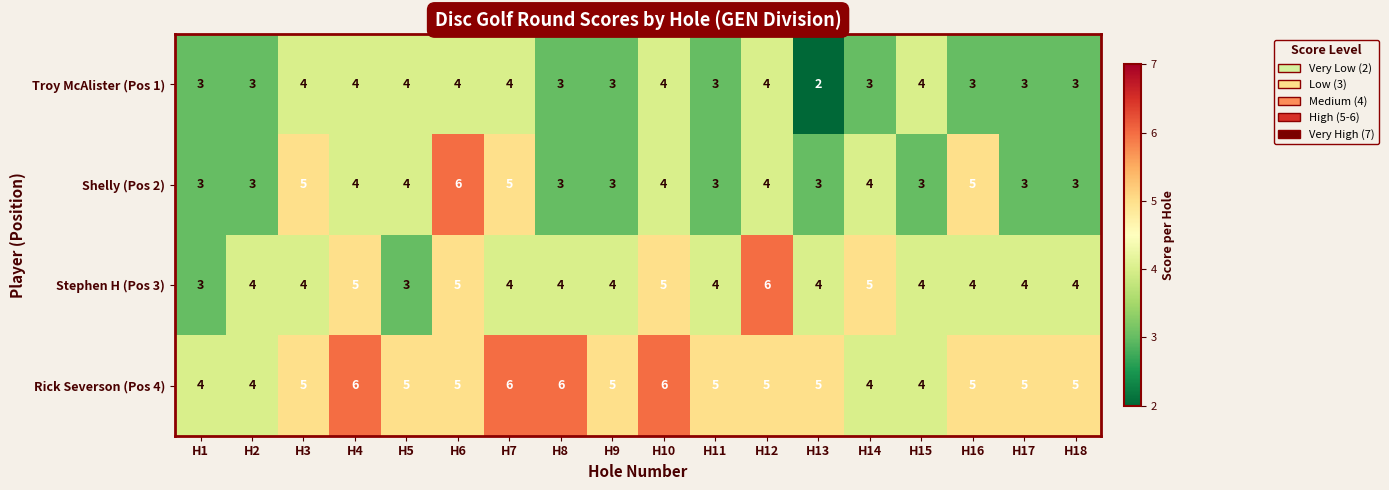

What is the sum of the Rick Severson (Pos 4) values at H5 and H18?

10